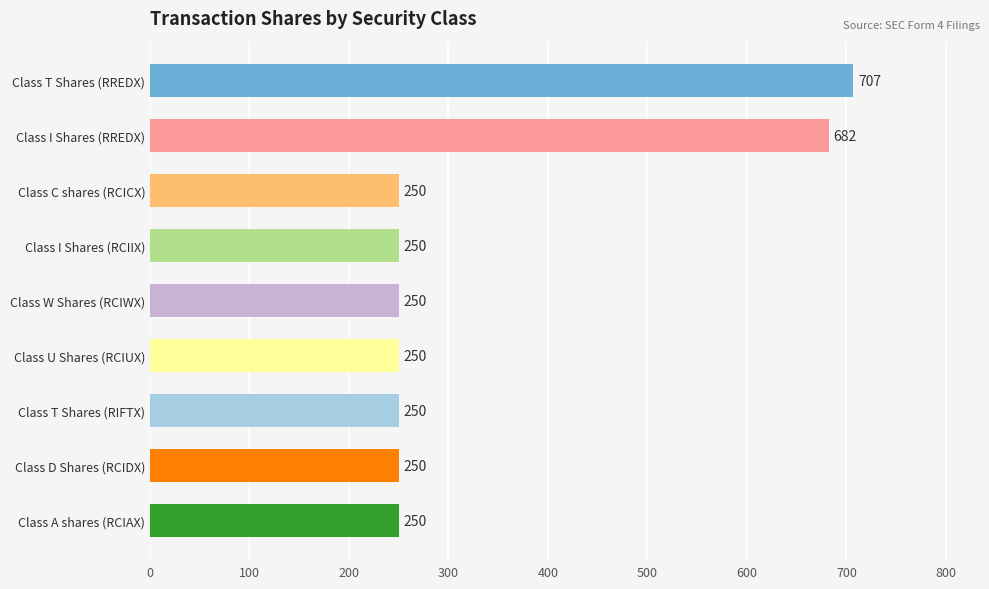

Which has a higher value, Class T Shares (RREDX) or Class W Shares (RCIWX)?

Class T Shares (RREDX)